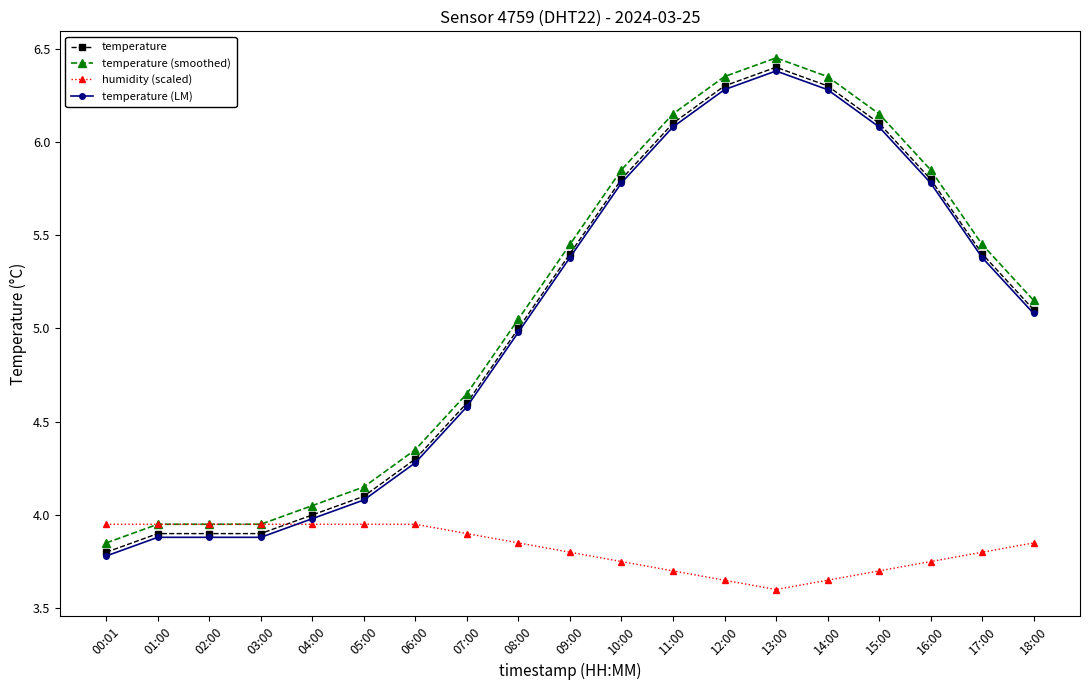

True or false: temperature (smoothed) has more than 0 interior local peaks.

True